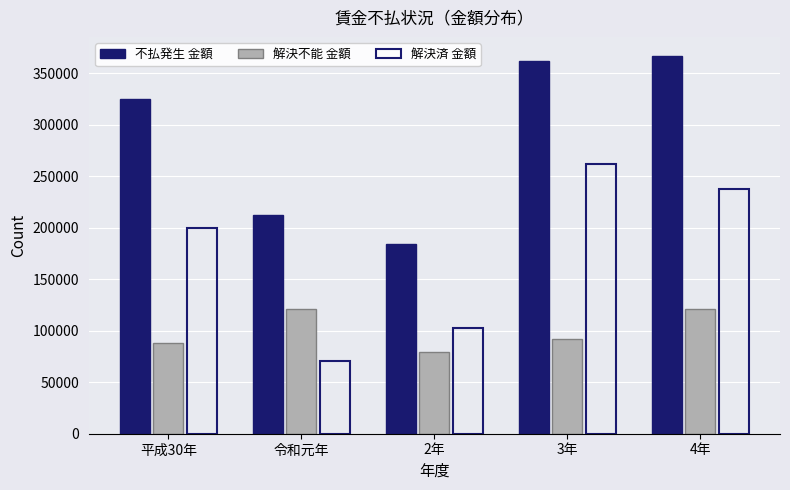

At which label is 解決済 金額 closest to 166738?

平成30年